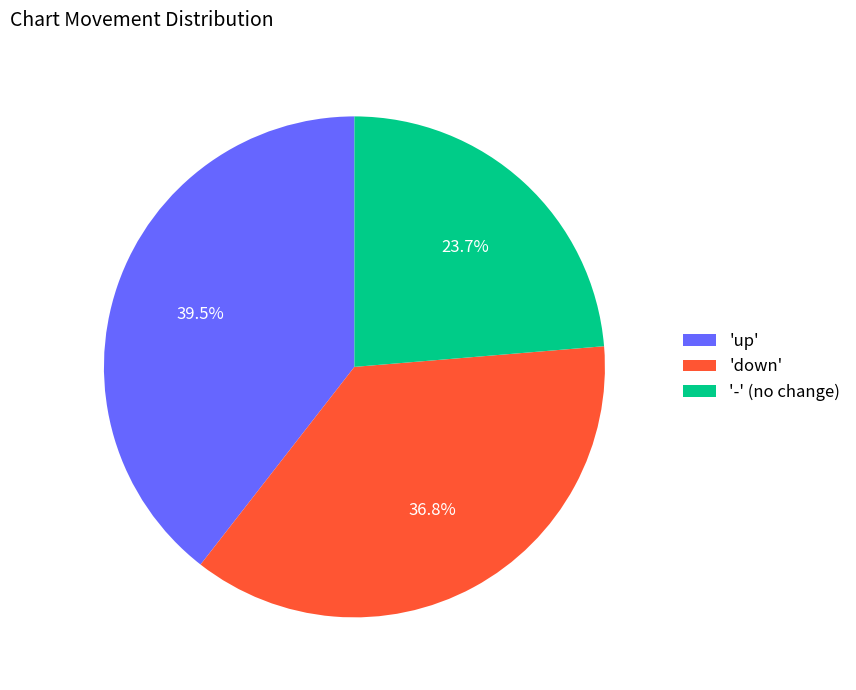

Does any single category account for the majority?

No